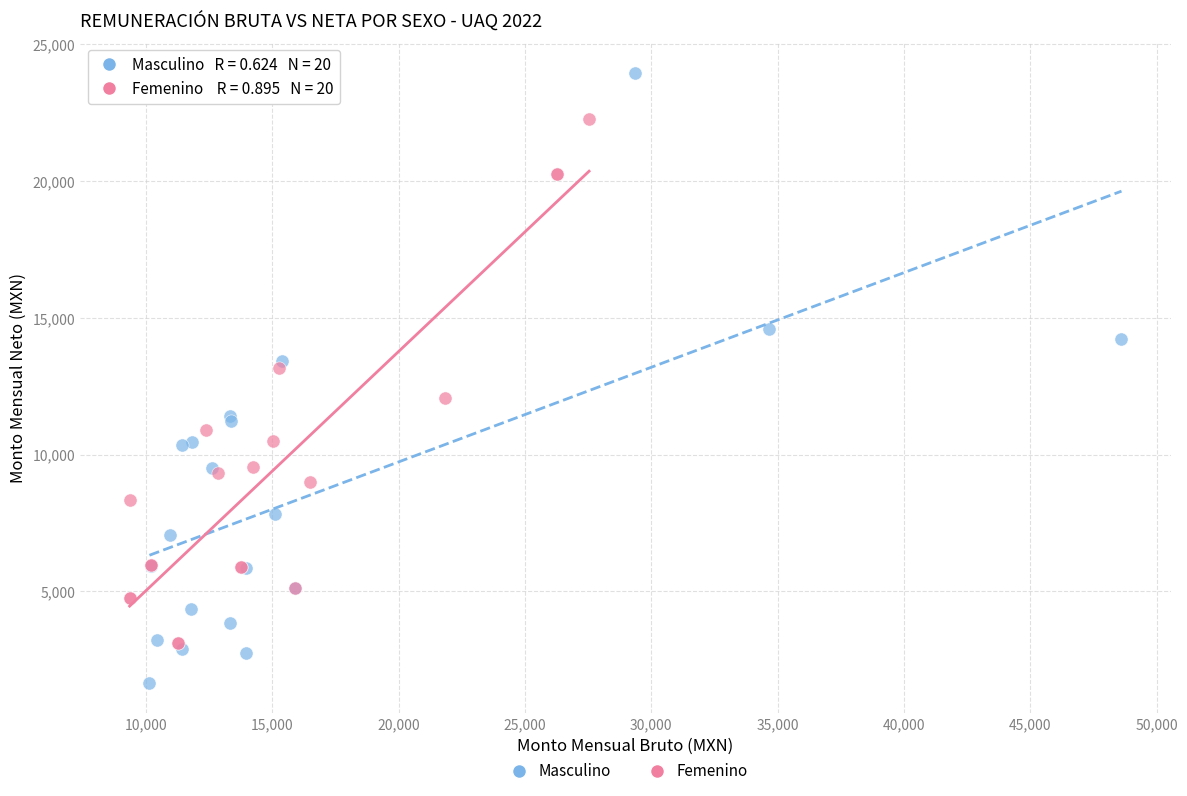

Which series reaches the maximum Y coordinate?

Masculino